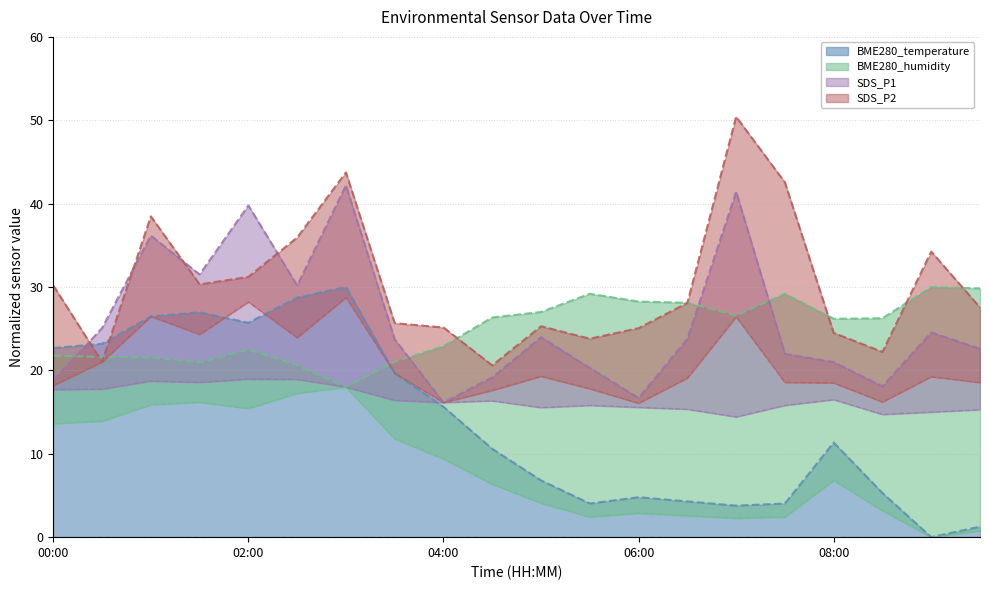

What is the label of the 19th point from the left?

09:00